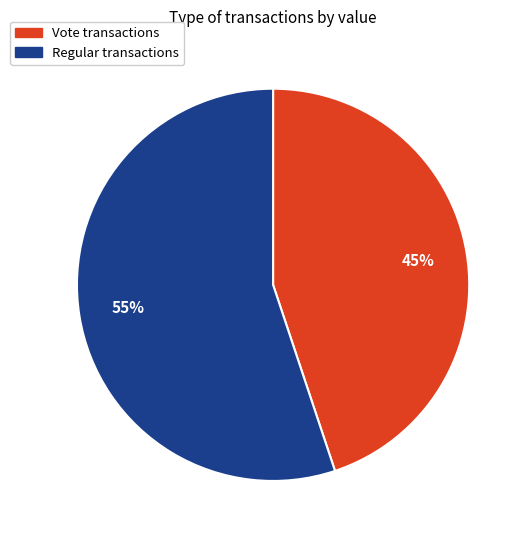

Rank the categories by value from highest to lowest.

Regular, Vote